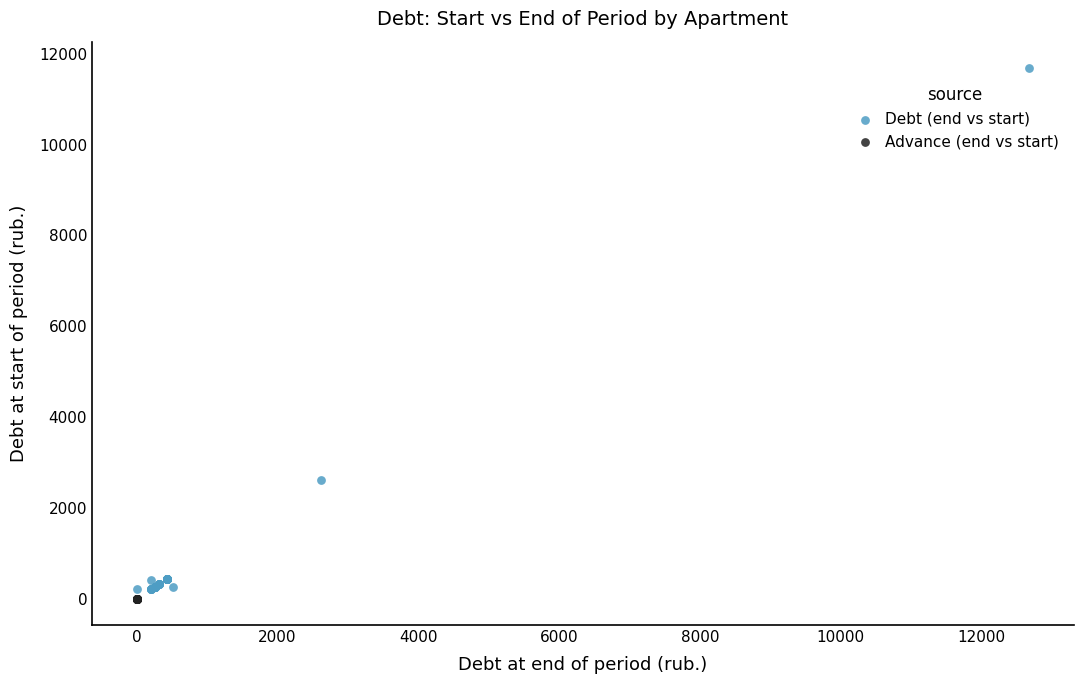

Which series contains the highest Y value?

Debt (end vs start)